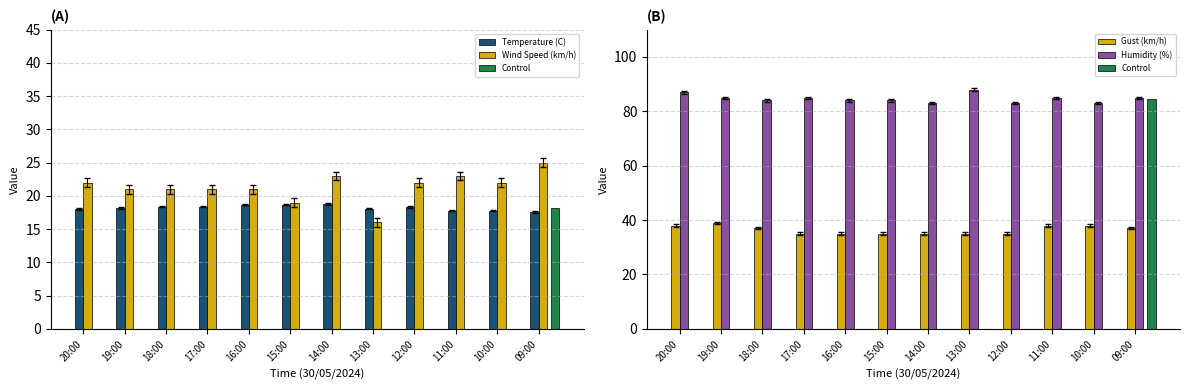

What is the average value of the Wind Speed (km/h) series?

21.3